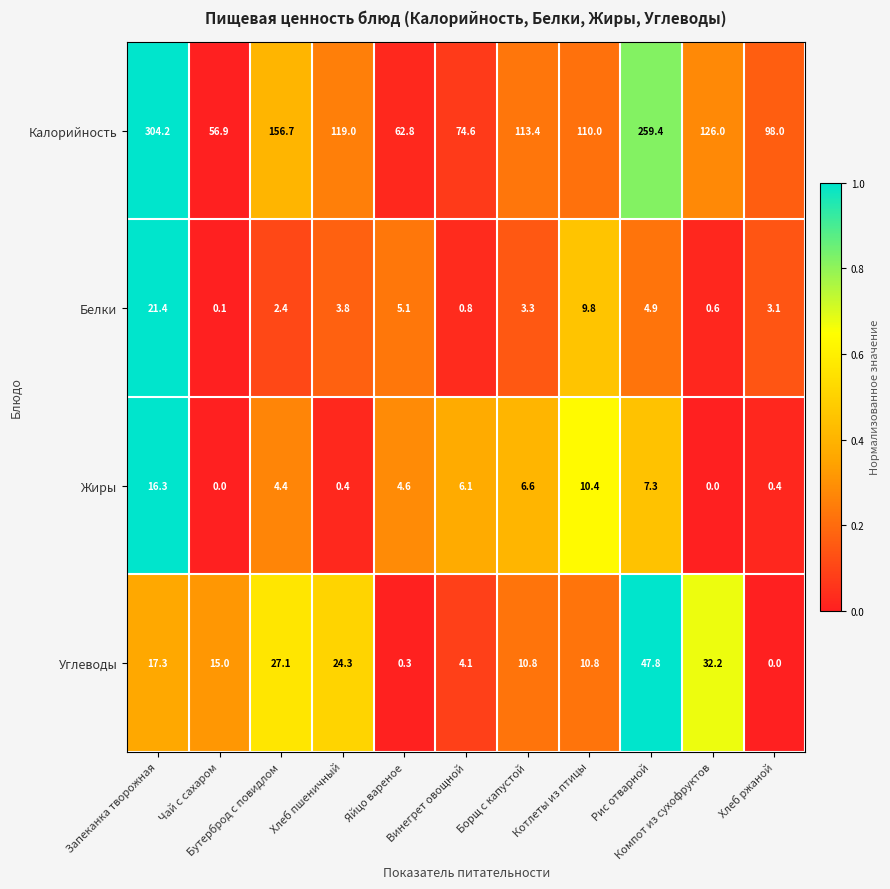

Which series has the widest spread of values?

Калорийность